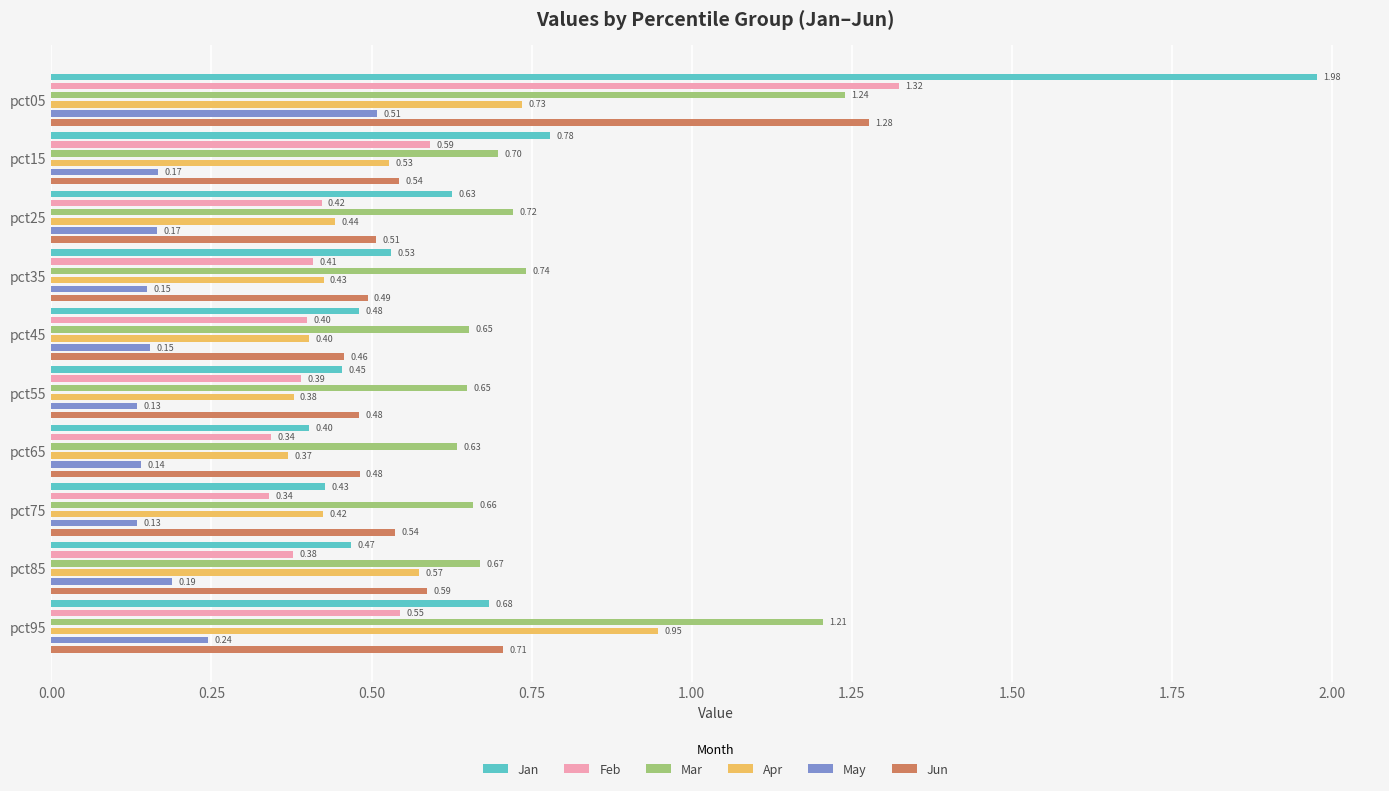

Which series has the largest total across all categories?

Mar